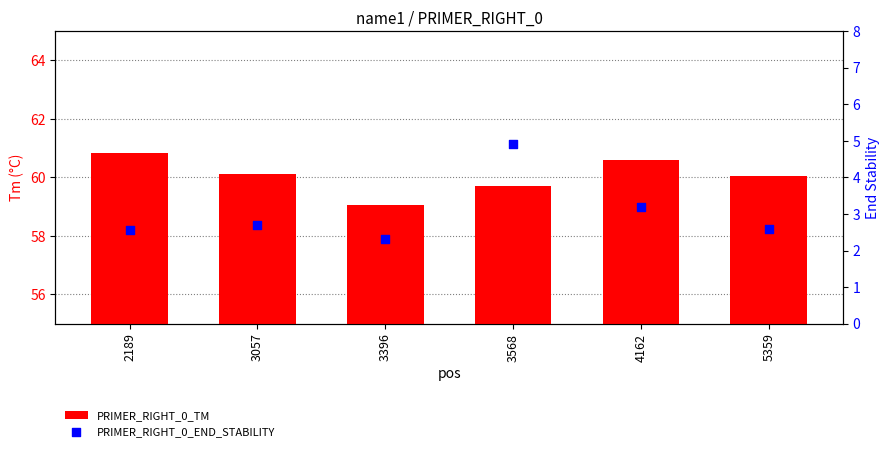

What is the total value across all series at 4162?

63.8